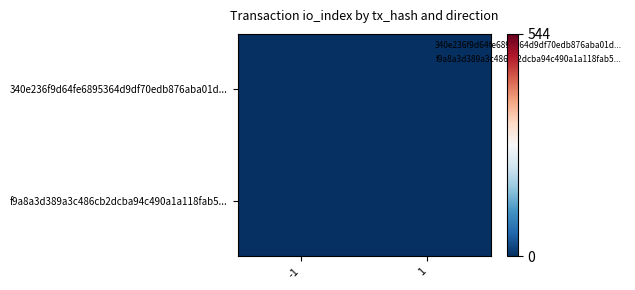

Reading right to left, list all the values displayed in this chart.

340e236f9d64fe6895364d9df70edb876aba01d...: 1=2	-1=0
f9a8a3d389a3c486cb2dcba94c490a1a118fab5...: 1=0	-1=2